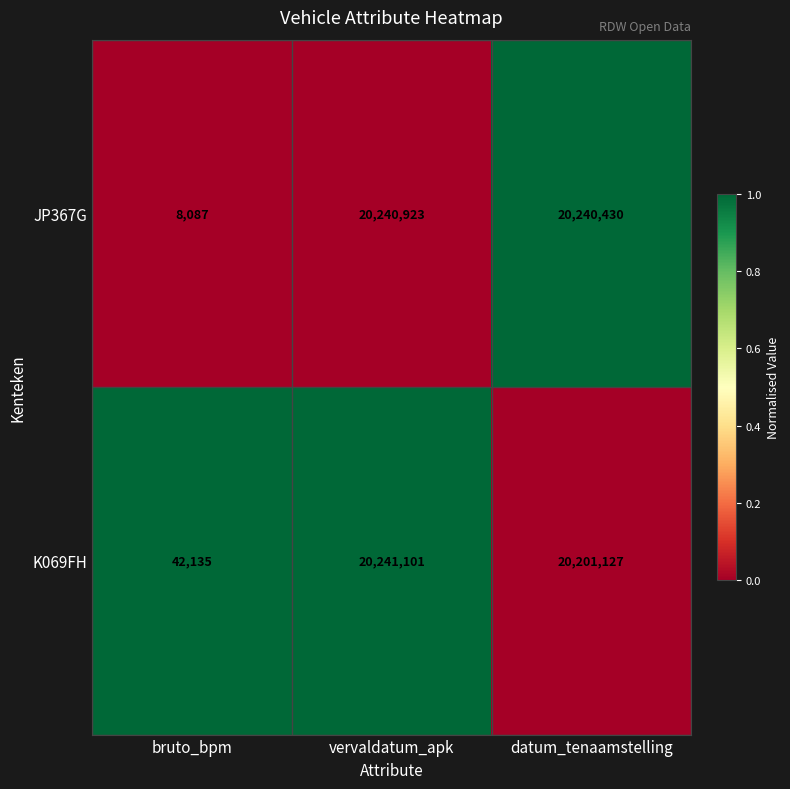

Read the K069FH value at vervaldatum_apk, to the nearest 50.

20241100